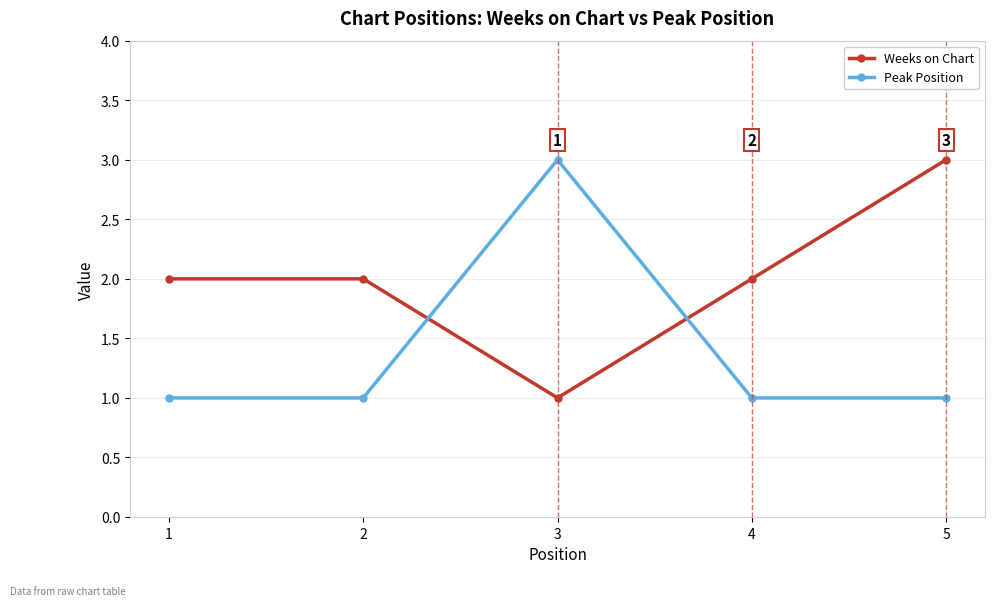

Reading left to right, transcribe all the data shown in this chart.

Weeks on Chart: 2	2	1	2	3
Peak Position: 1	1	3	1	1